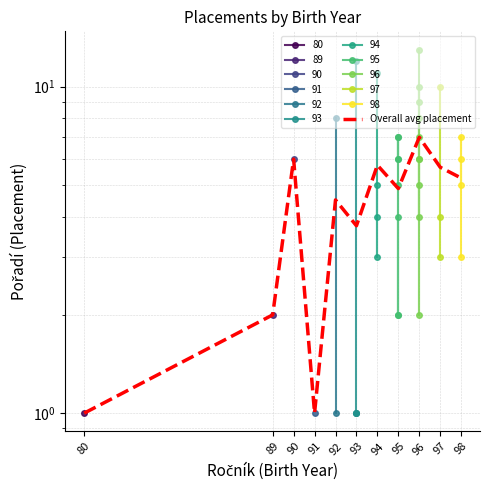

Reading left to right, transcribe all the data shown in this chart.

80=1.0	89=2.0	90=6.0	91=1.0	92=4.5	93=3.8	94=5.8	95=4.9	96=7.0	97=5.7	98=5.2